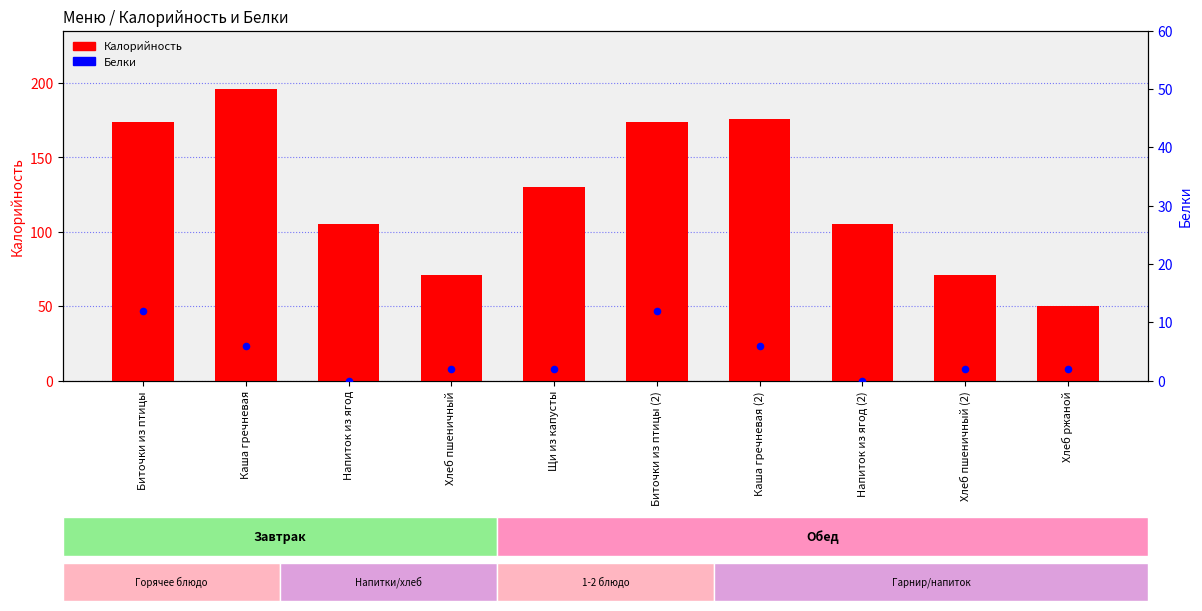

At how many categories does at least one series exceed 101?

7